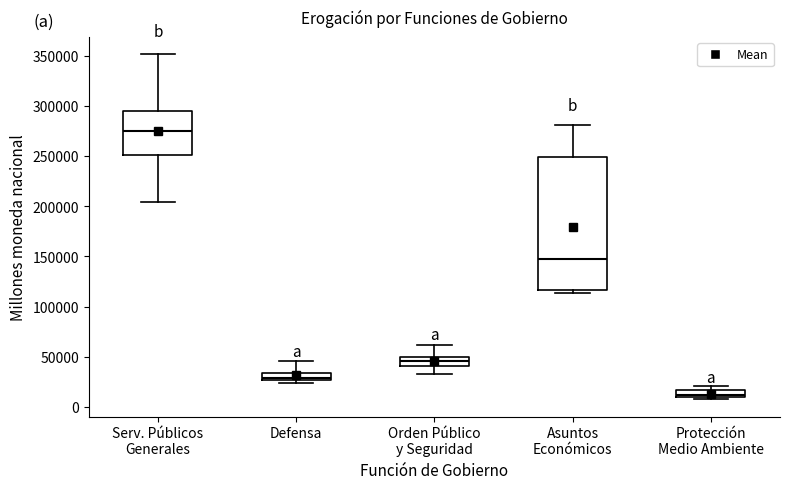

Which box is the tallest, from its lower edge to its upper edge?

Asuntos Económicos